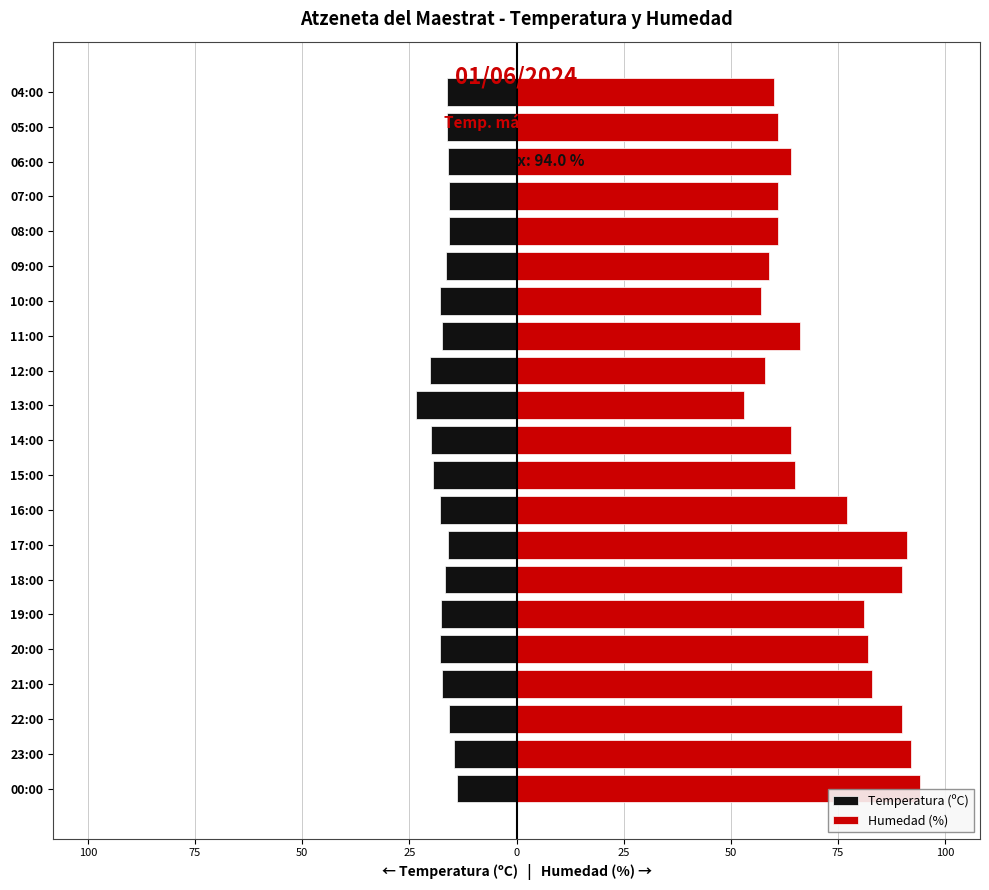

What is the greatest value displayed?

94.0